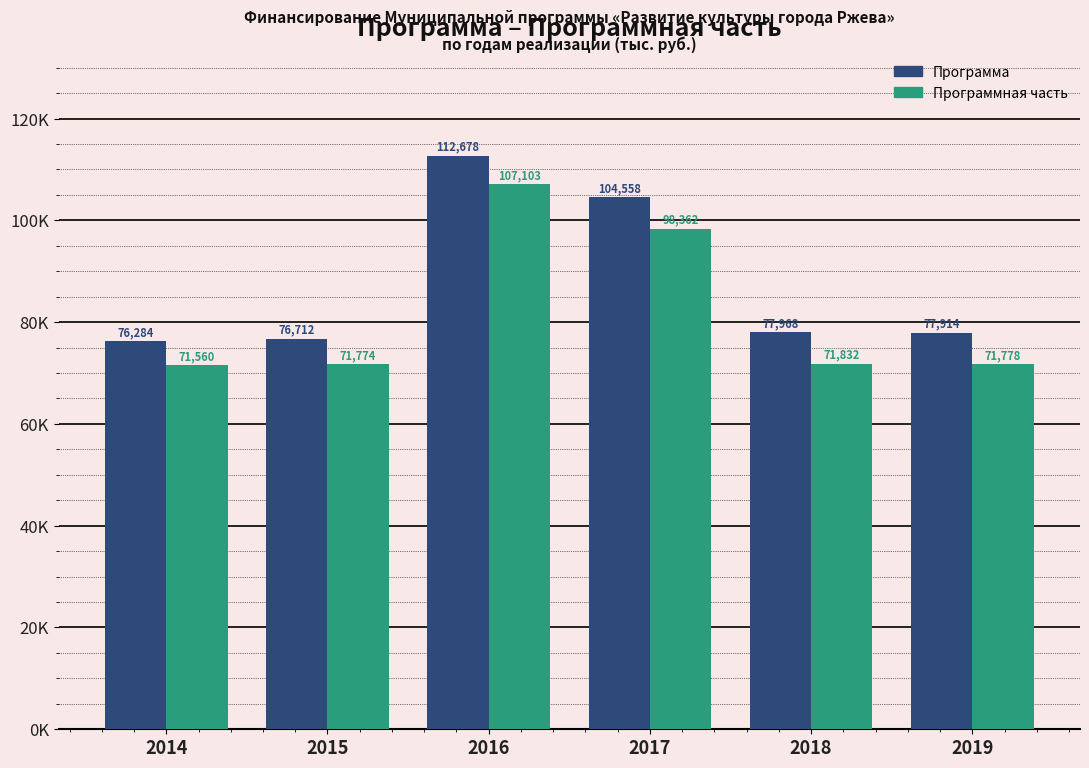

What is the value of the Программа bar at the 1st from the left?

76284.0